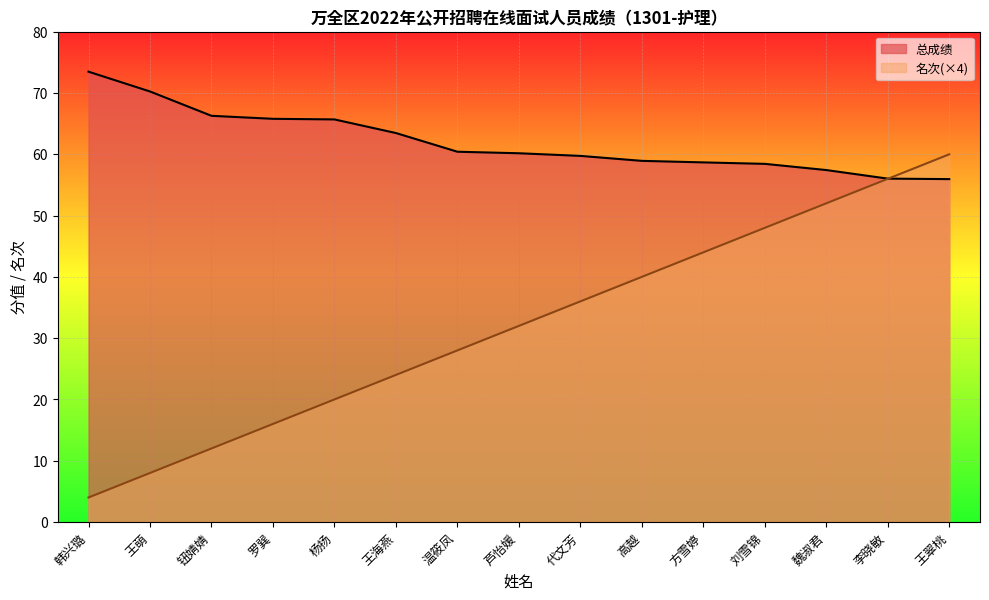

What is the sum of all 名次 values?

480.0